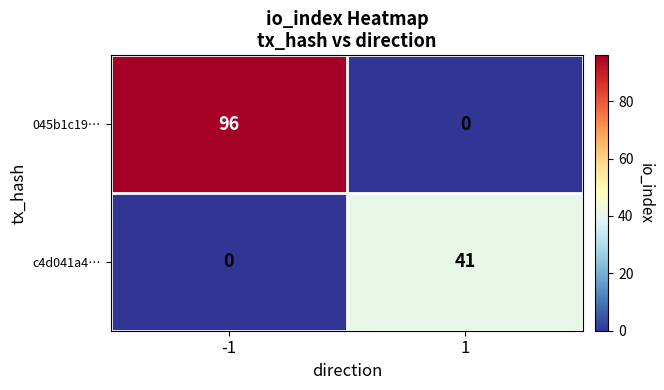

What is the total value across all series at -1?

96